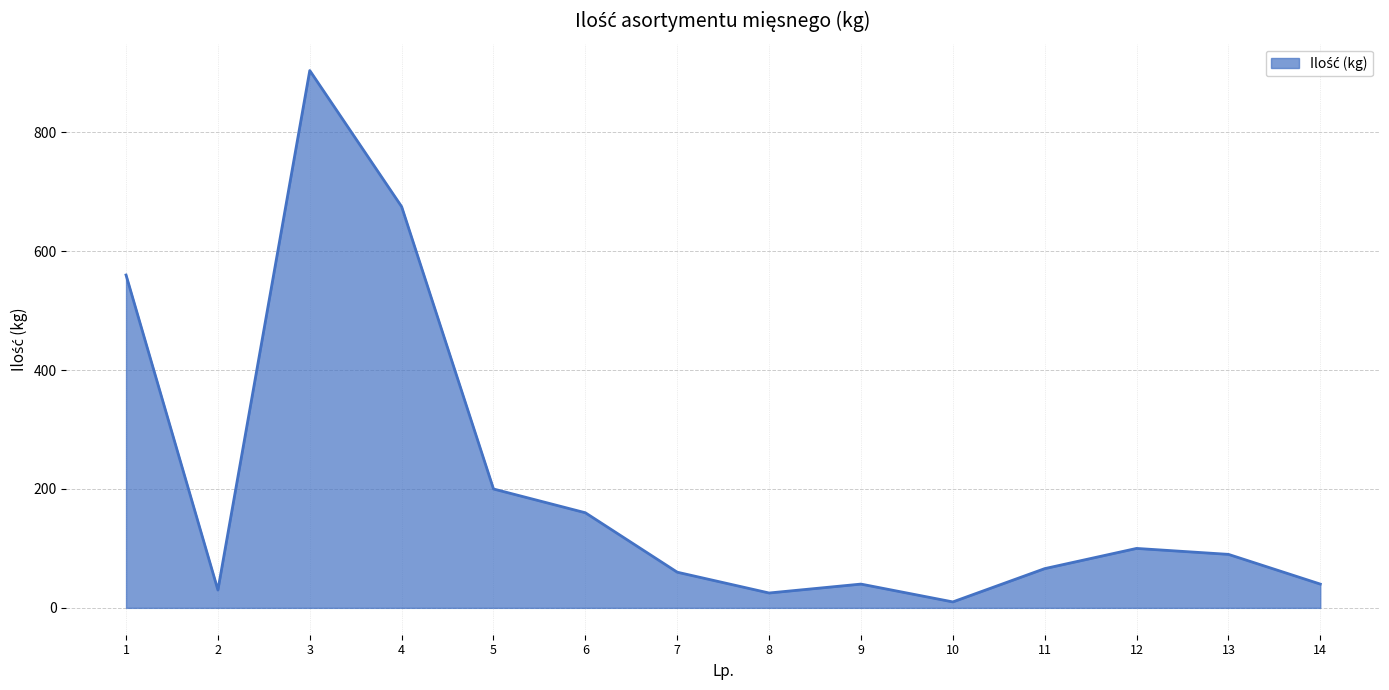

What is the difference between the maximum and minimum values?

894